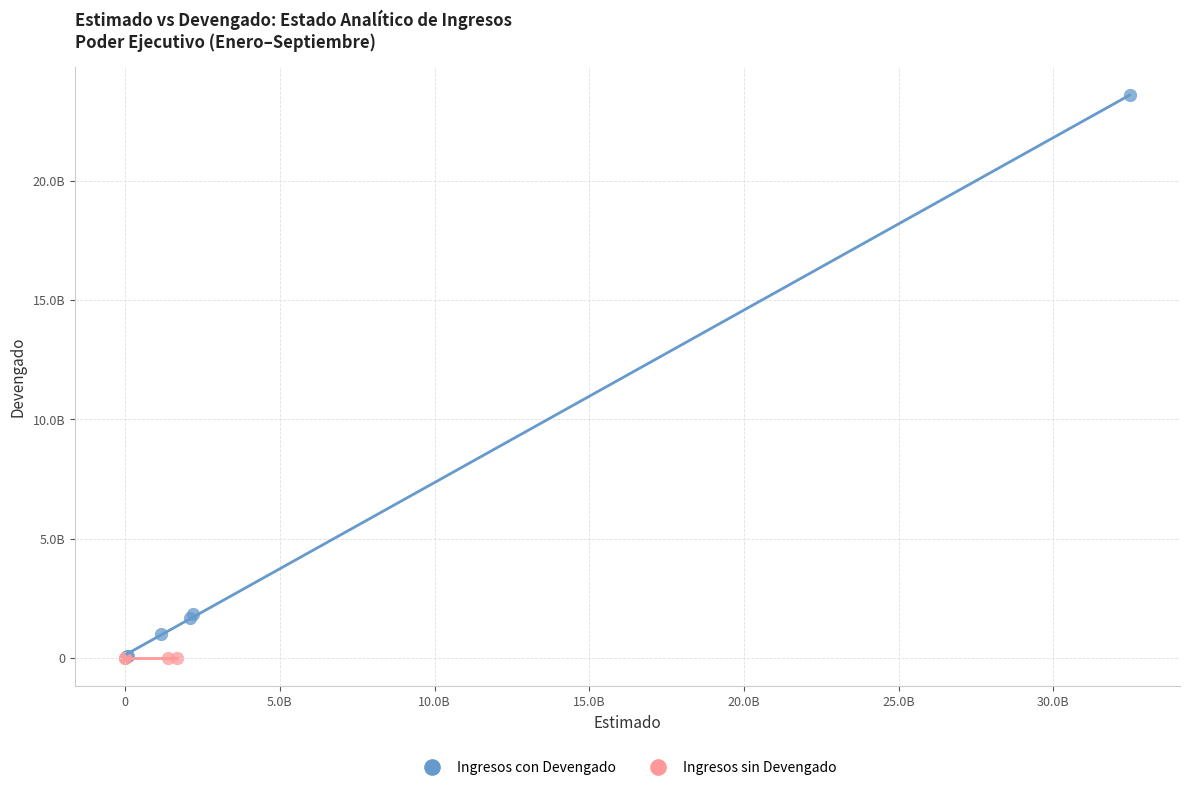

Which series contains the highest Y value?

Ingresos con Devengado